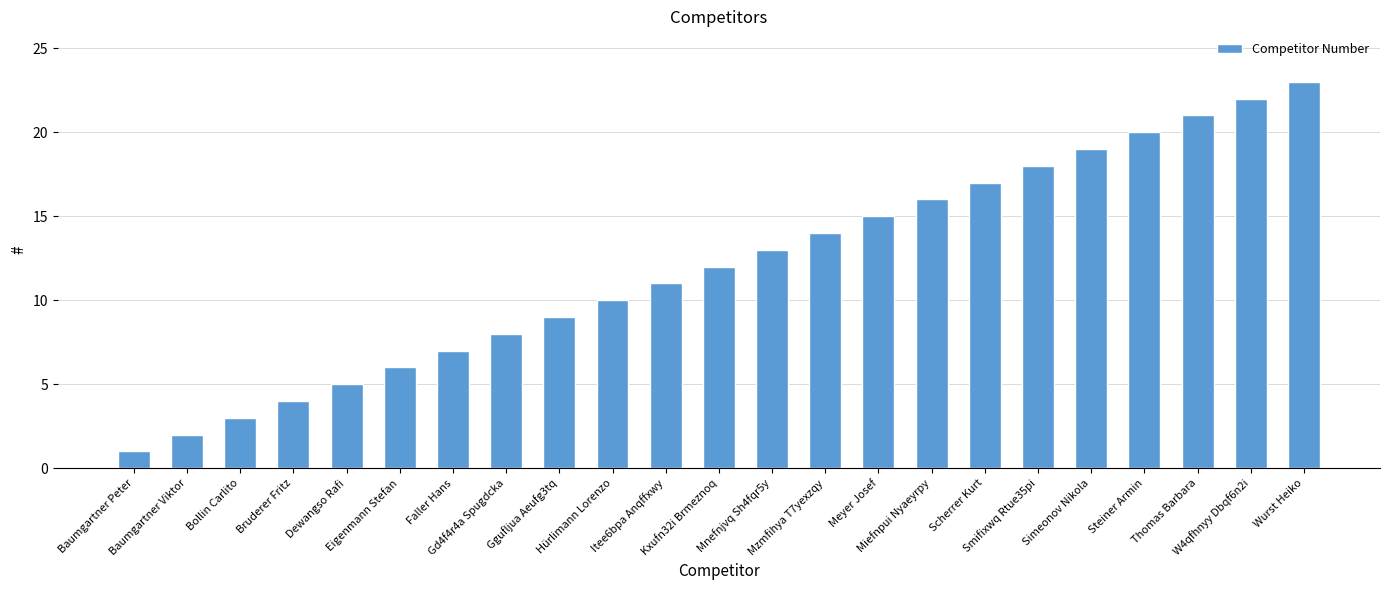

What is the average value?

12